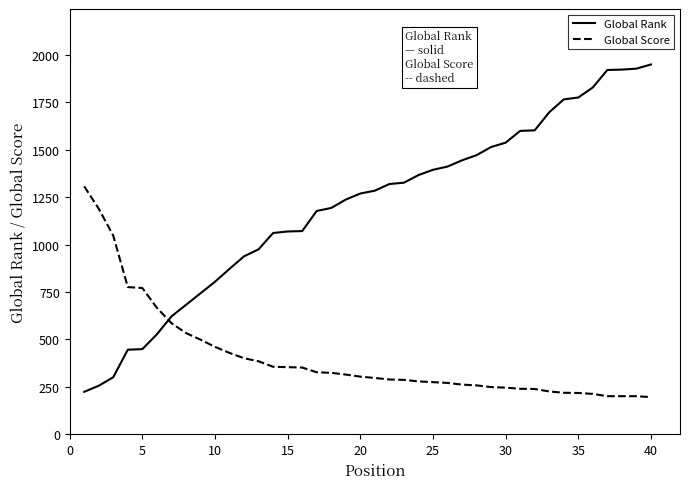

List the series in order of their overall mean, highest first.

Global Rank, Global Score